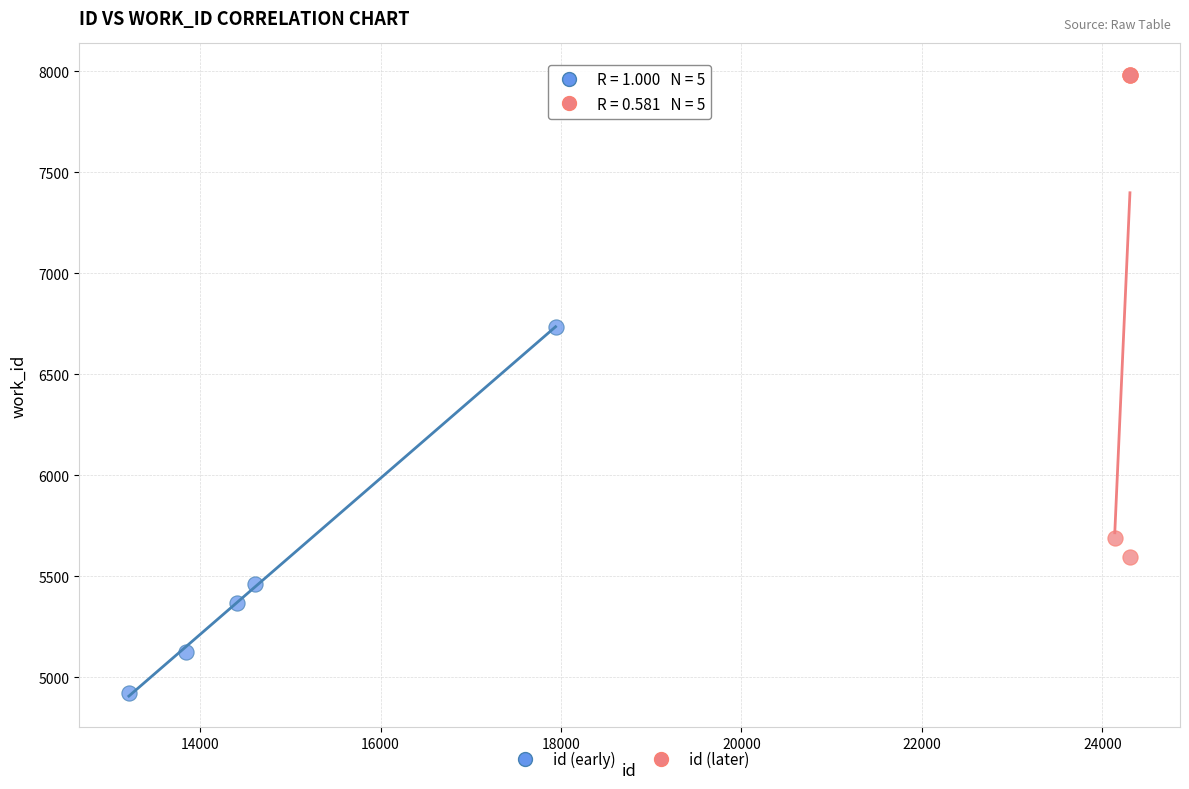

What are all the series names shown in the legend?

id (early), id (later)